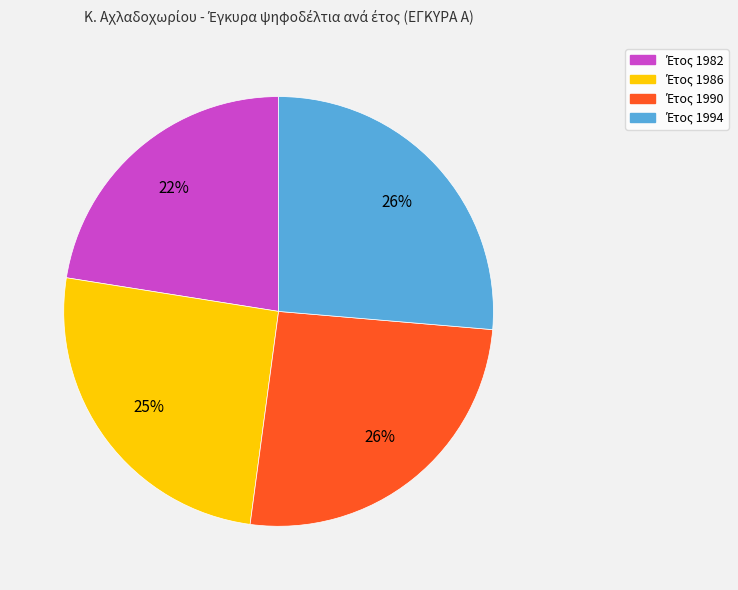

To the nearest percent, what is the difference between the largest and smallest slice percentages?

4%